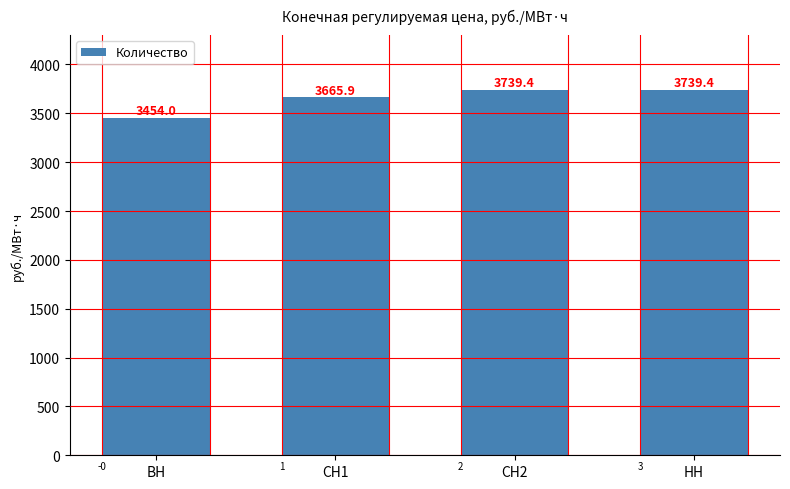

What is the label of the 2nd bar from the right?

СН2